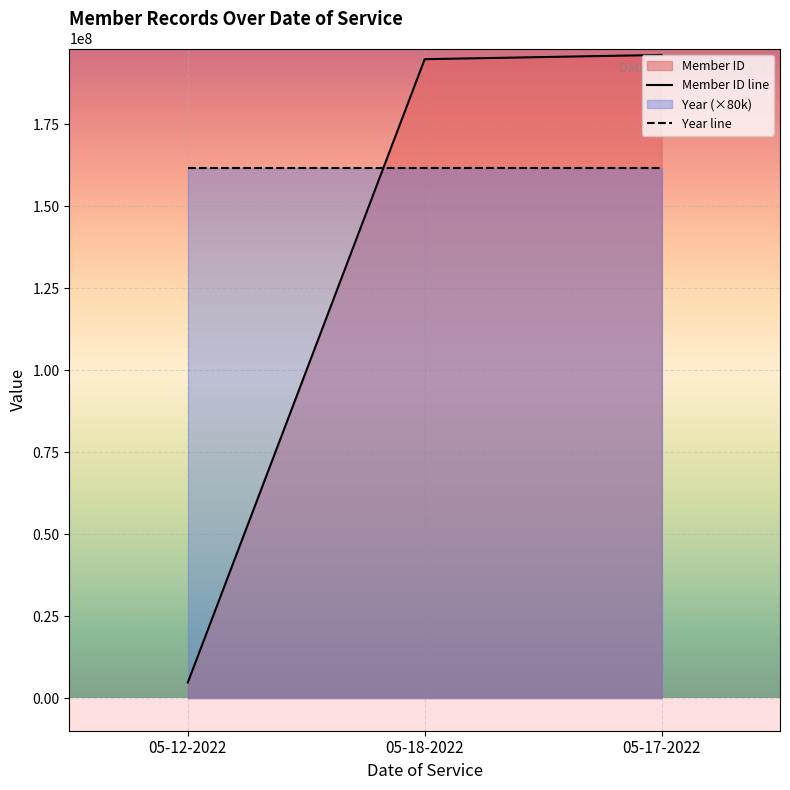

What is the value of the 1st point from the left?

4796001